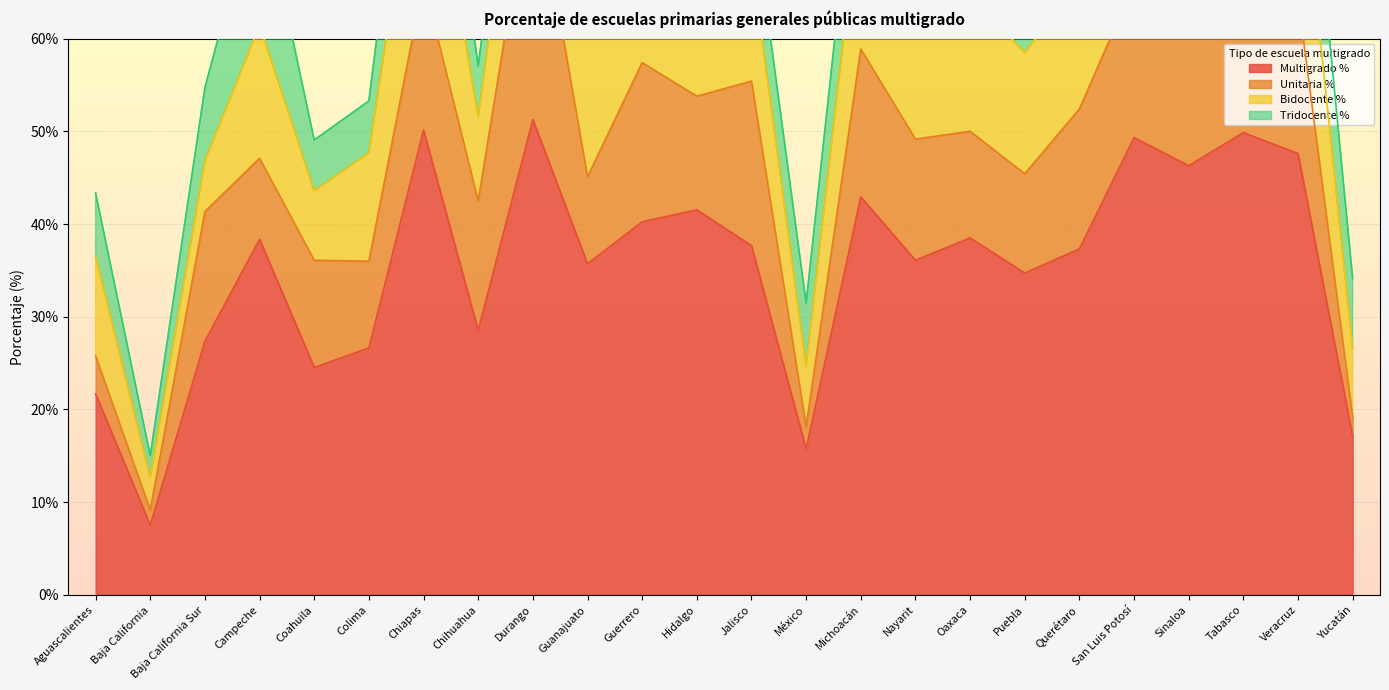

What is the difference between the Unitaria % values at Campeche and Hidalgo?

3.5